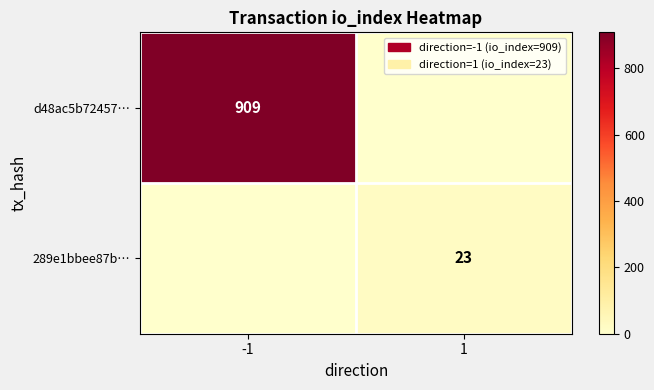

The d48ac5b72457… series shows 264 at -1. True or false?

False